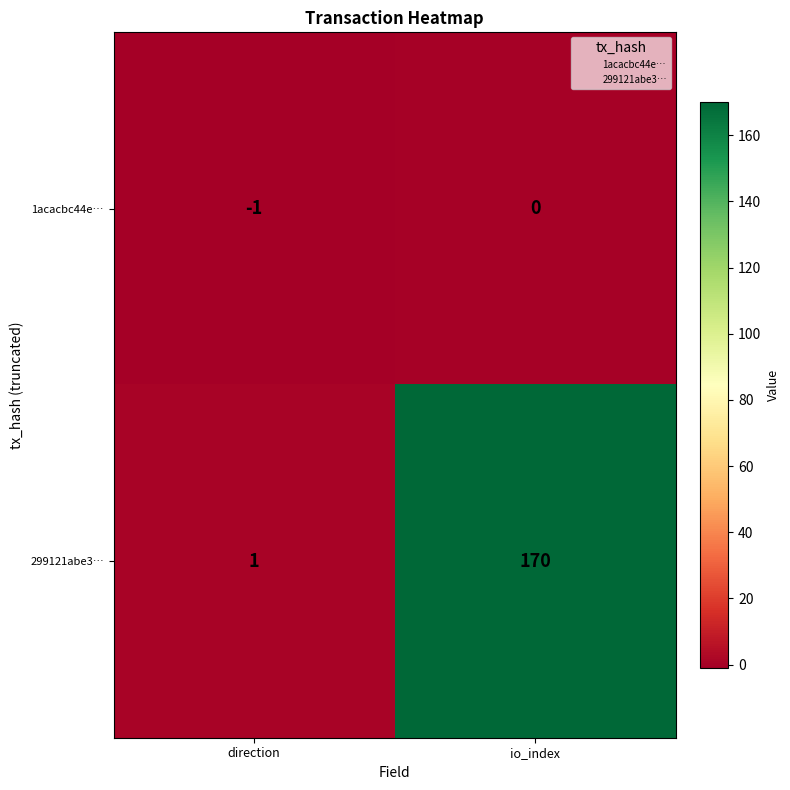

What is the sum of all 299121abe3… values?

171